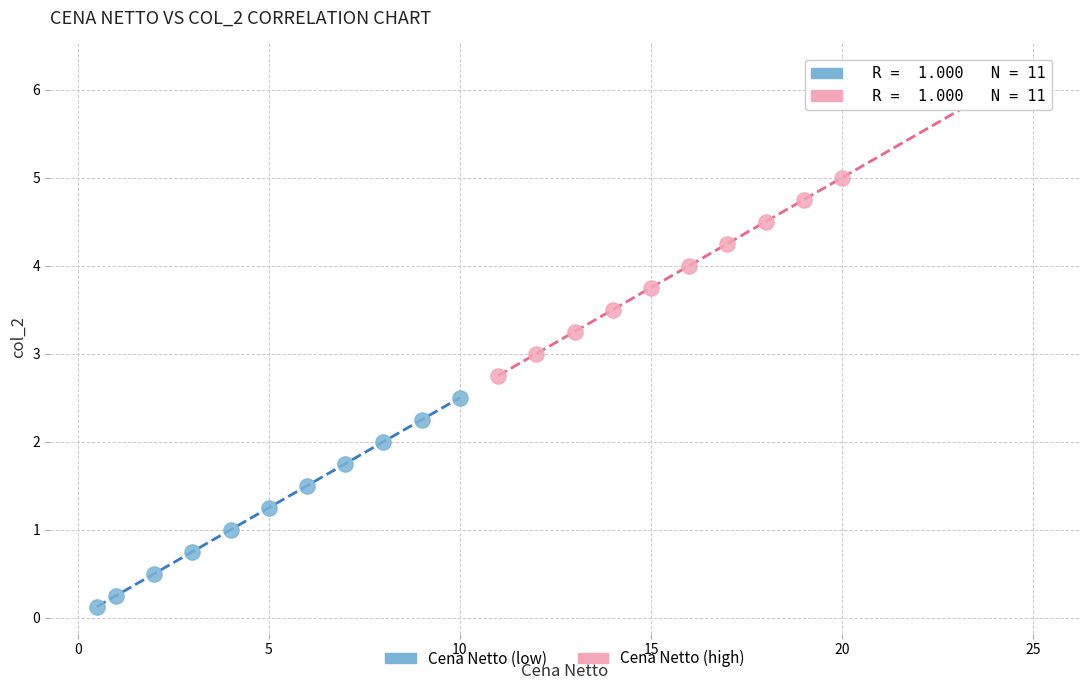

Which series reaches the minimum Y coordinate?

Cena Netto (low)